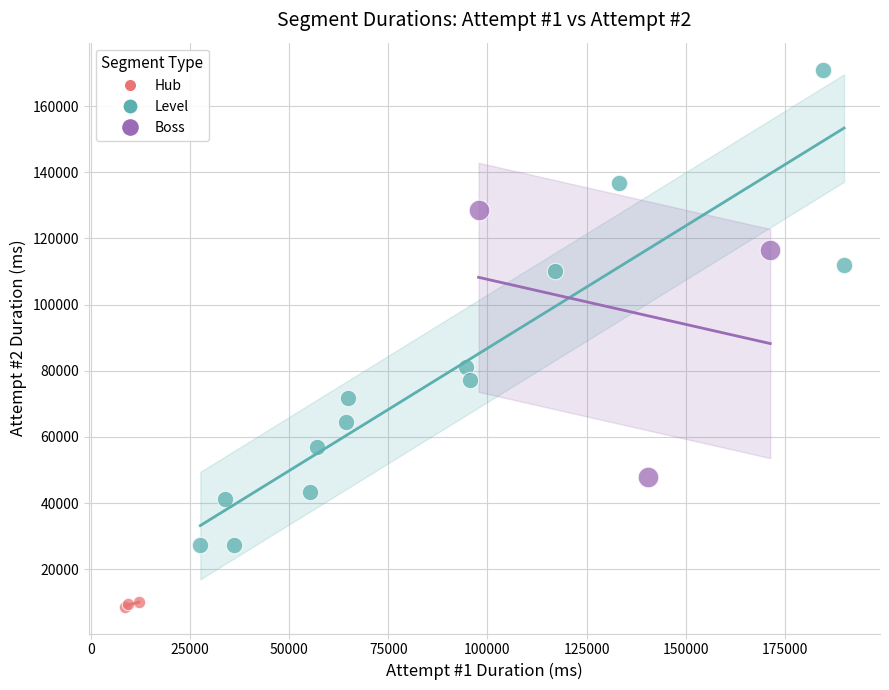

What are all the series names shown in the legend?

Hub, Level, Boss